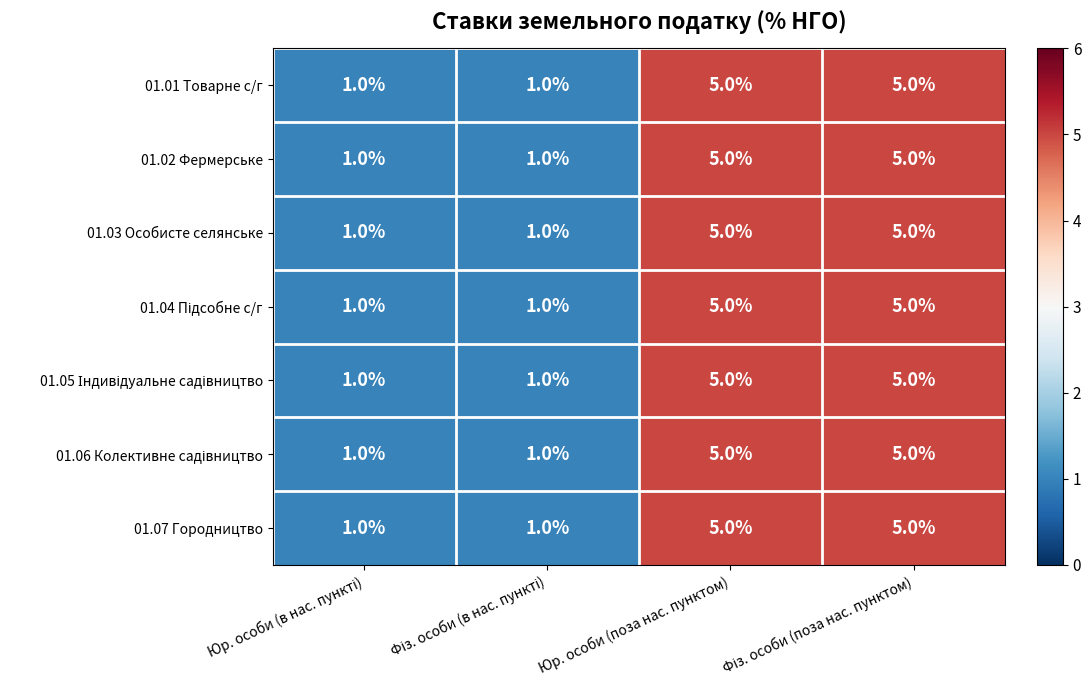

What is the maximum value shown in the chart?

5